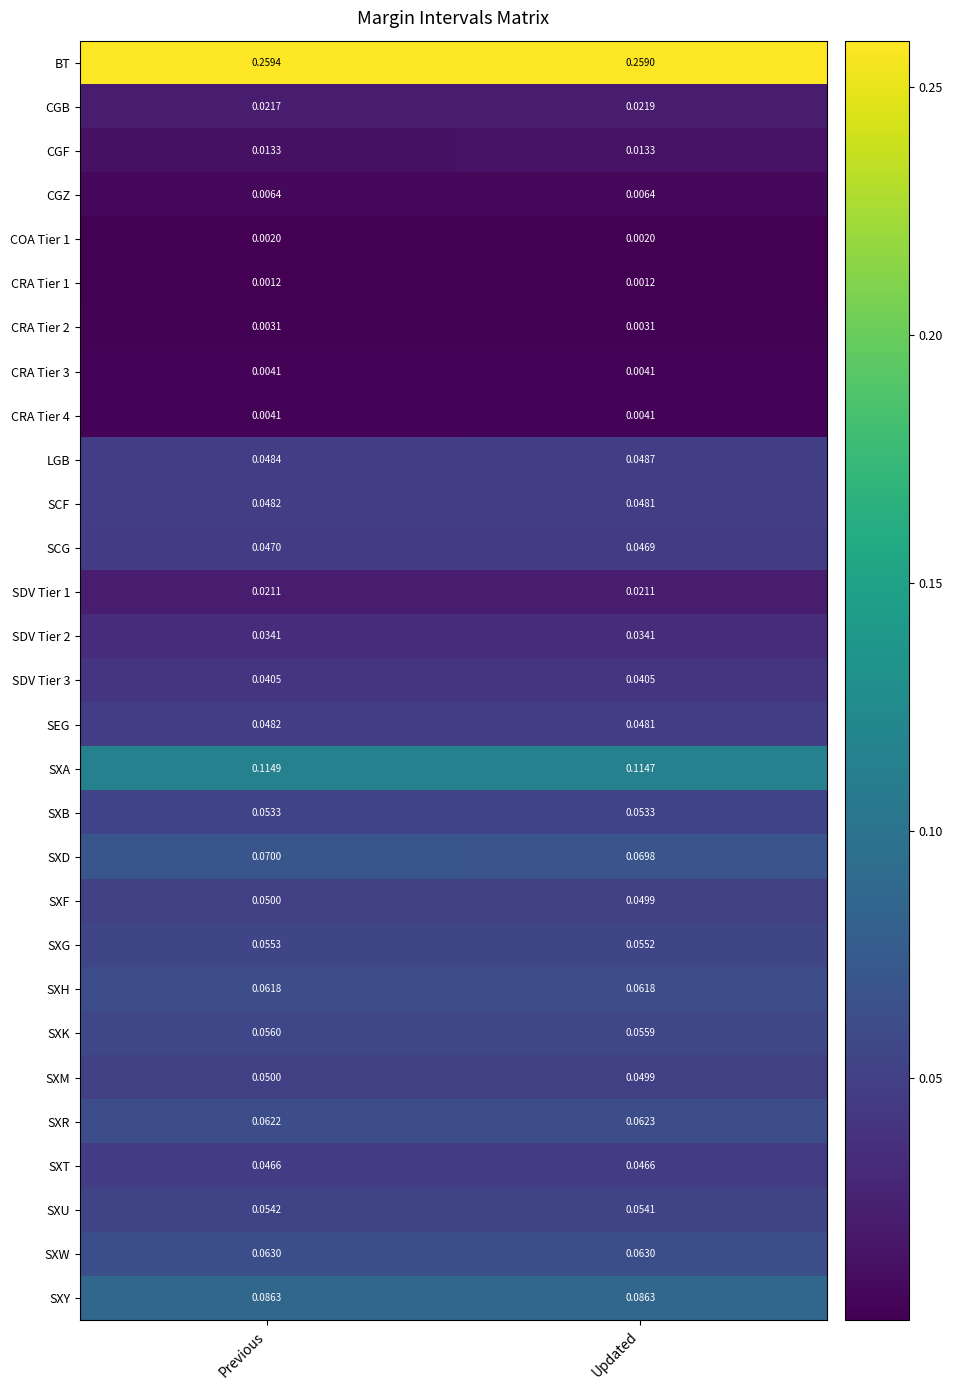

At which label does SXR reach its peak?

Updated